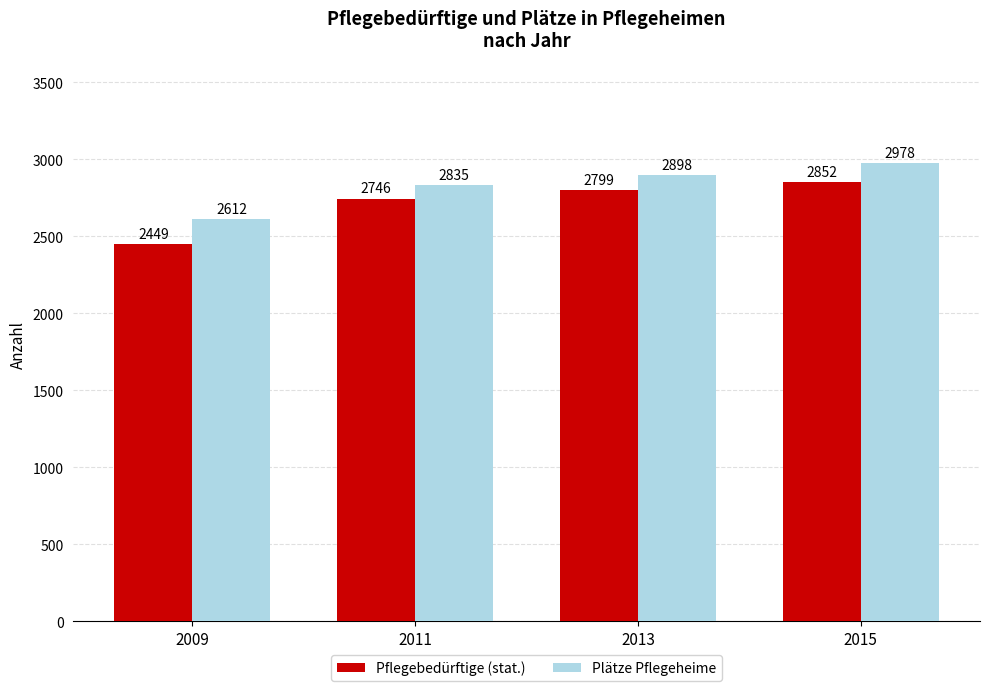

Which category has the highest value in the Plätze Pflegeheime series?

2015